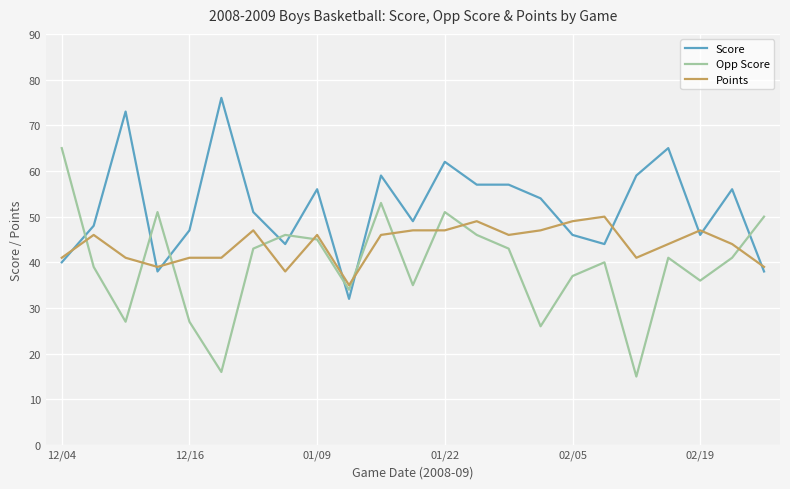

How many lines are shown in the chart?

3